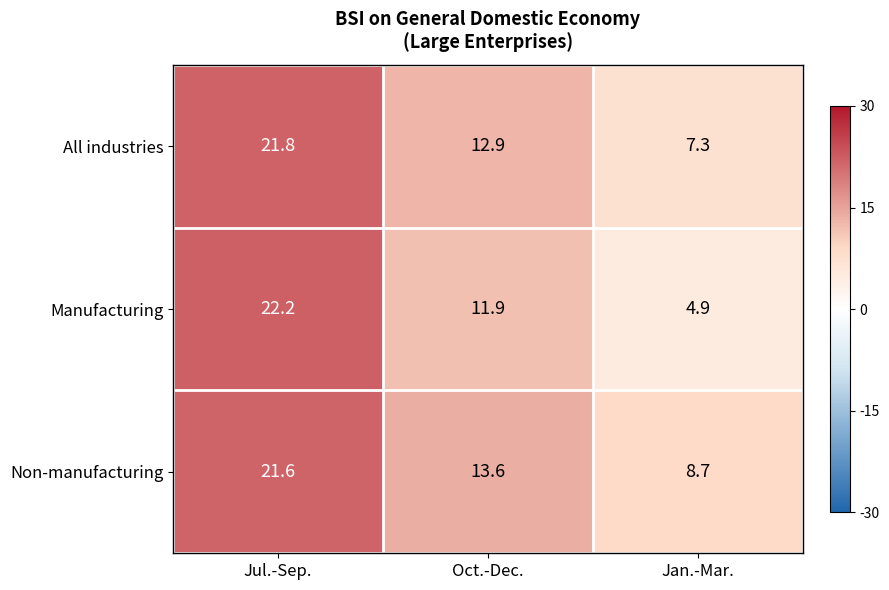

What value does the Manufacturing series have at Oct.-Dec.?

11.9